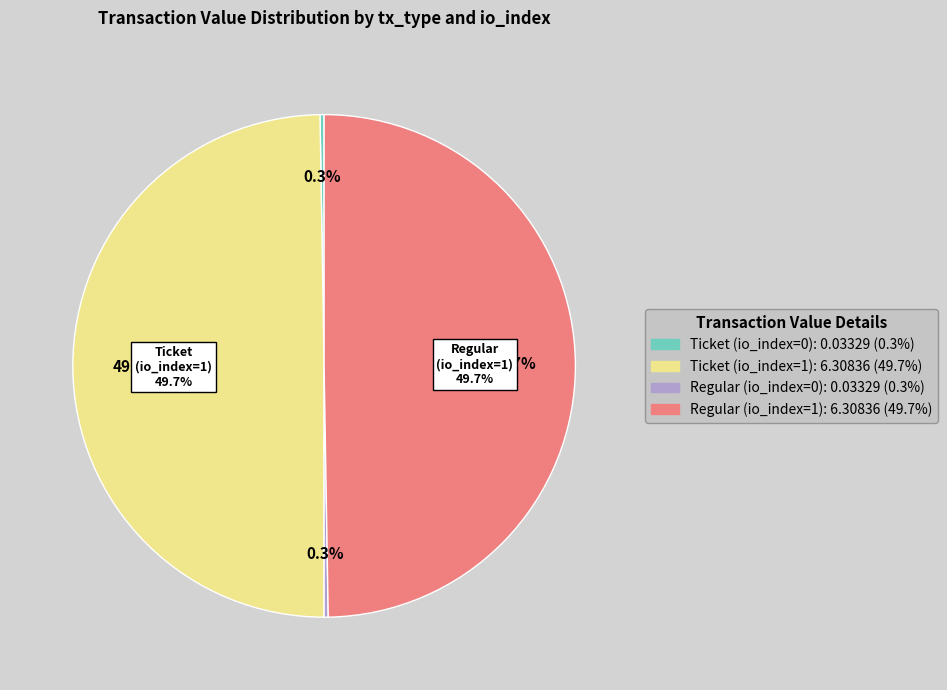

Which has a higher value, Ticket (io_index=1) or Regular (io_index=1)?

Ticket (io_index=1)